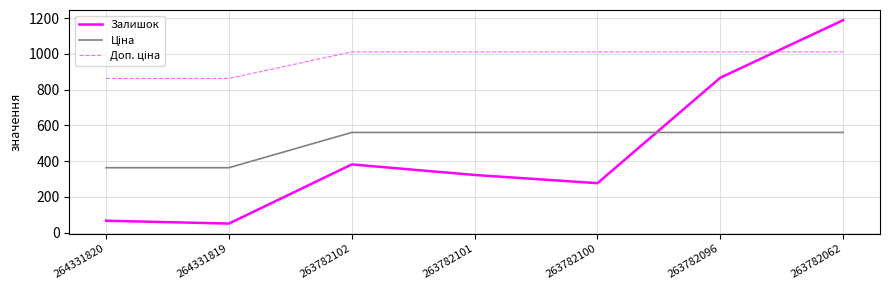

Which series has the widest spread of values?

Залишок